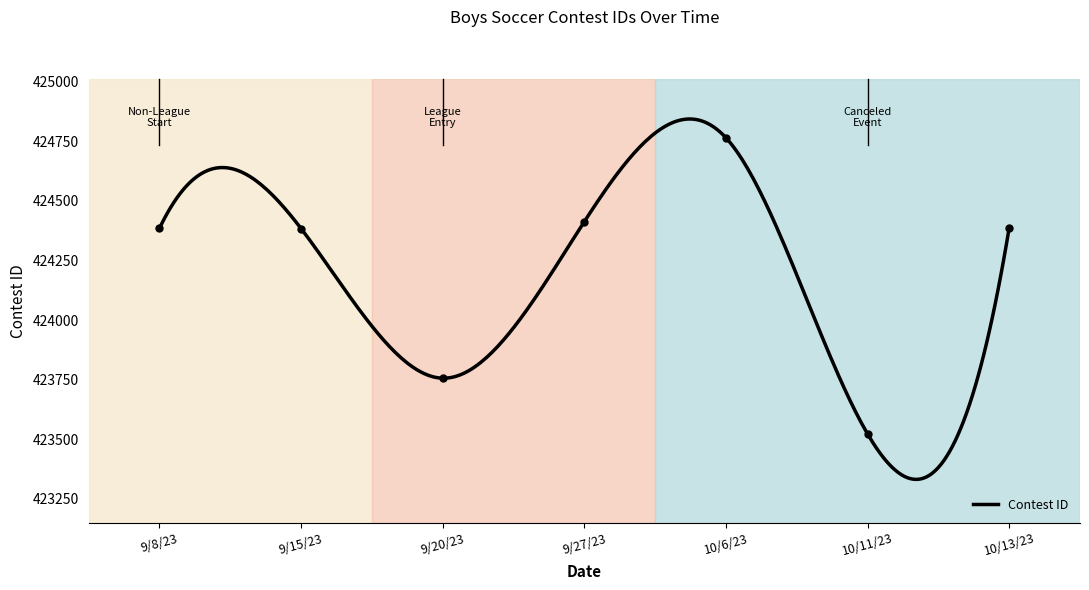

How many interior local valleys (lower than both neighbors) does the data have?

2